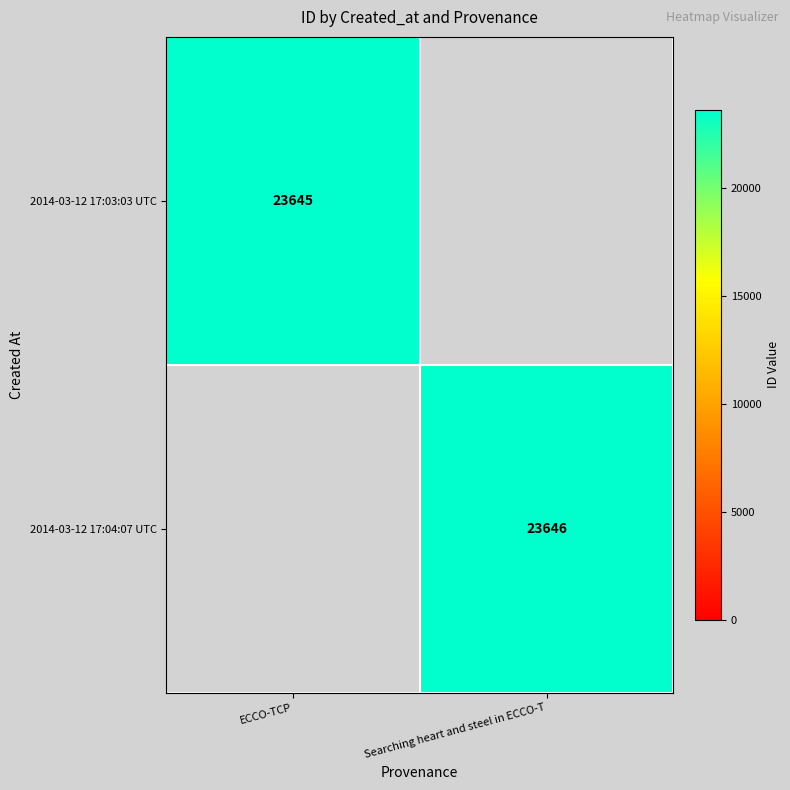

Is it true that 2014-03-12 17:03:03 UTC equals 34078 at ECCO-TCP?

False